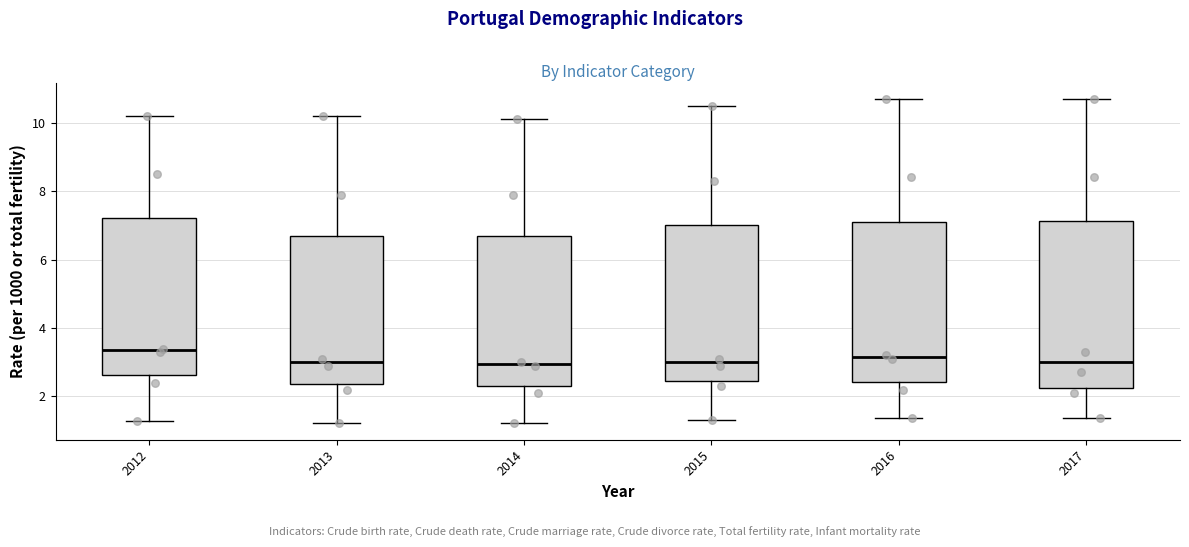

Reading left to right, read every box against the y-axis: the position of its median line, the range the box covers, and the ends of its whiskers. The values are not printed on the chart, so give them approximately, as read against the axis.

2012: median 3.4, box 2.6 to 7.2, whiskers 1.2 to 10.2
2013: median 3.0, box 2.4 to 6.8, whiskers 1.2 to 10.2
2014: median 3.0, box 2.4 to 6.6, whiskers 1.2 to 10.2
2015: median 3.0, box 2.4 to 7.0, whiskers 1.4 to 10.6
2016: median 3.2, box 2.4 to 7.2, whiskers 1.4 to 10.8
2017: median 3.0, box 2.2 to 7.2, whiskers 1.4 to 10.8